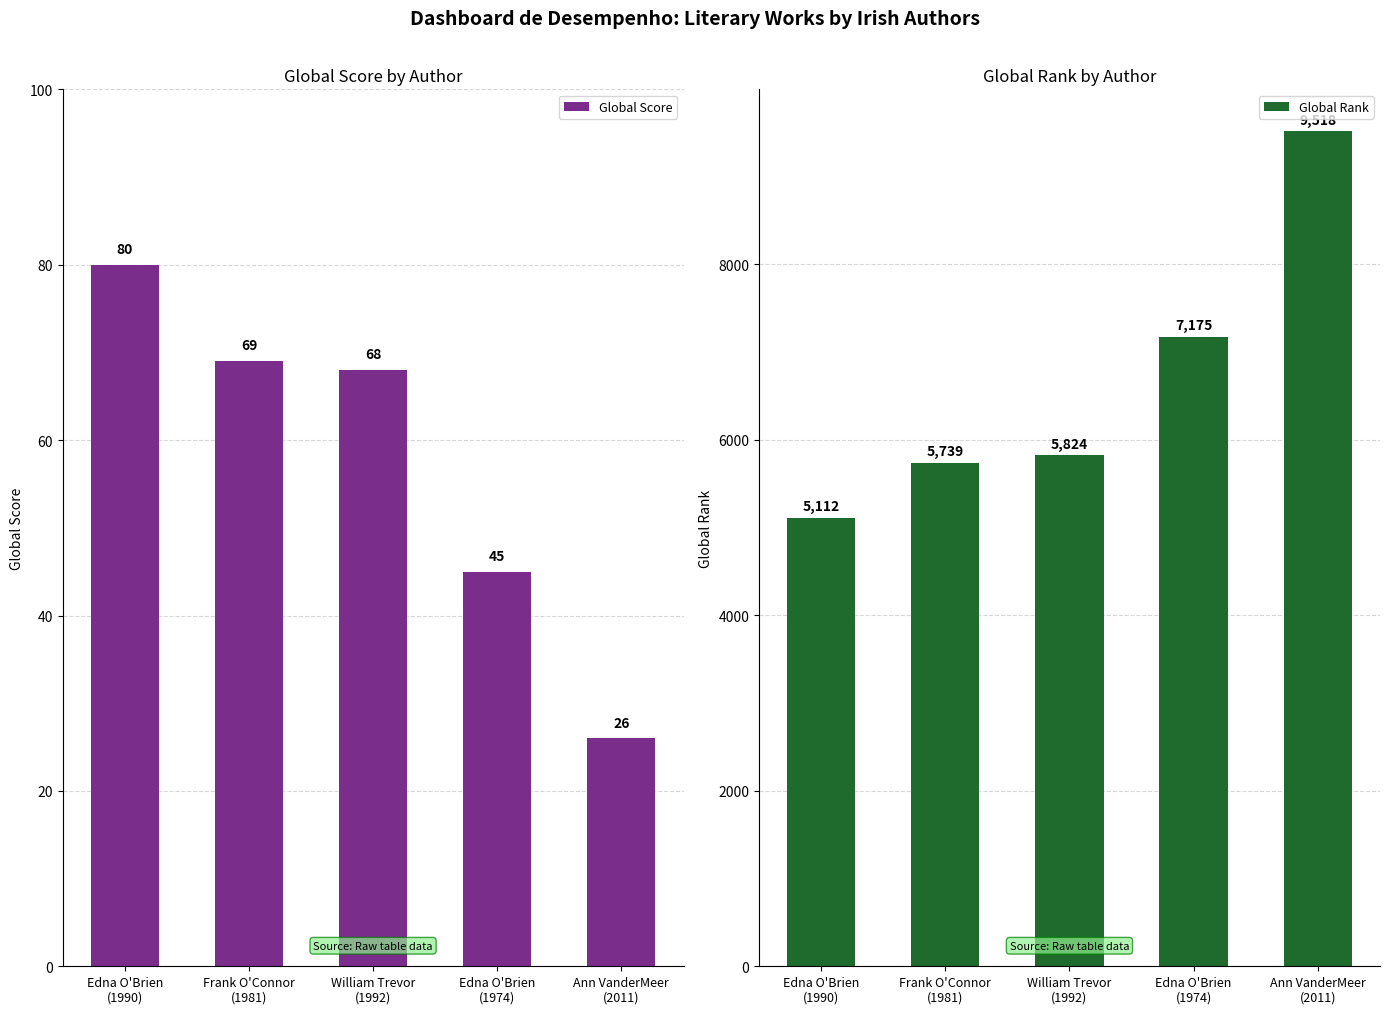

How many data points in Global Score are above 68?

2